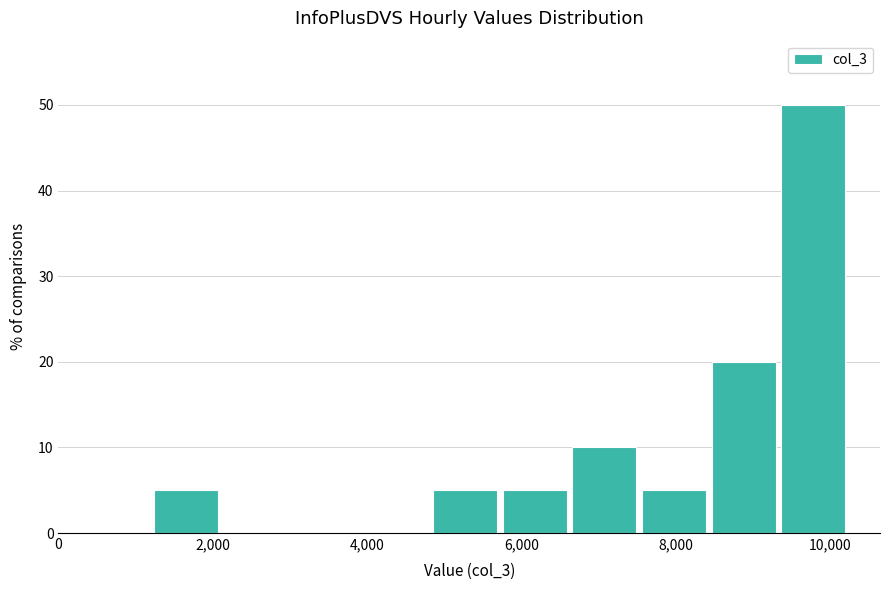

Reading left to right, transcribe this chart: for each bar, give the range it covers on the x-axis and its height. Neither the bar edges nor the heights are printed on the chart, so give them approximately, as read against the axes.

1200 to 2200: 5
2200 to 3000: 0
3000 to 4000: 0
4000 to 4800: 0
4800 to 5800: 5
5800 to 6600: 5
6600 to 7600: 10
7600 to 8400: 5
8400 to 9400: 20
9400 to 10200: 50